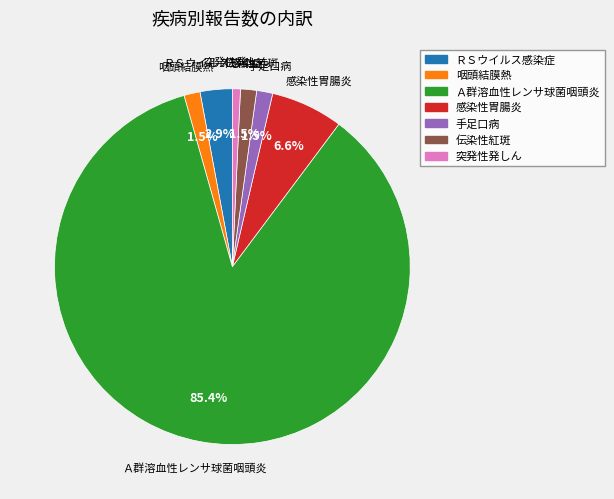

To the nearest percent, what is the average slice percentage?

14%